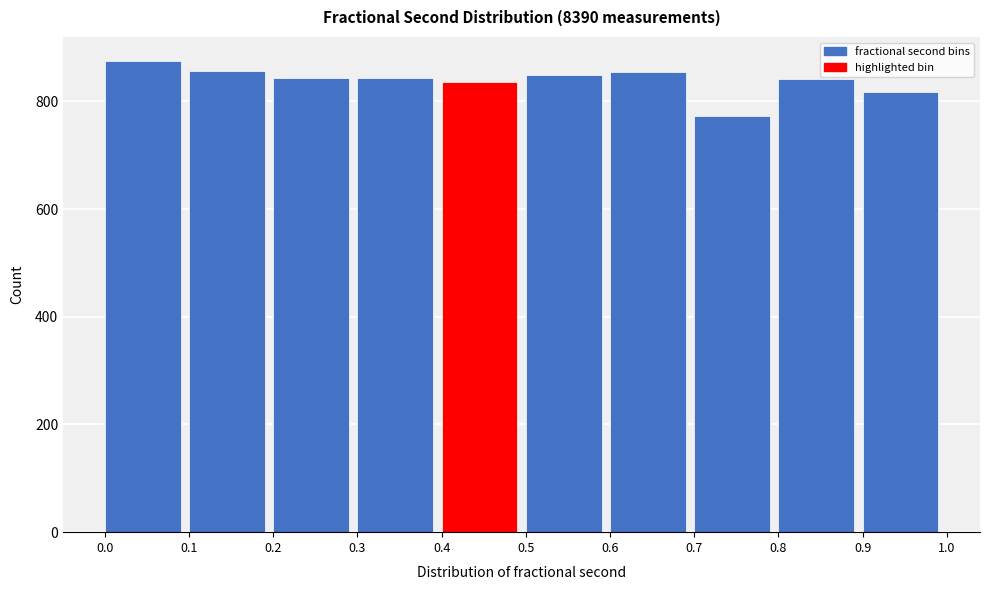

How tall is the bar that spans 0.4 to 0.5 on the x-axis? The values are not printed on the chart, so give them approximately, as read against the axis.

840